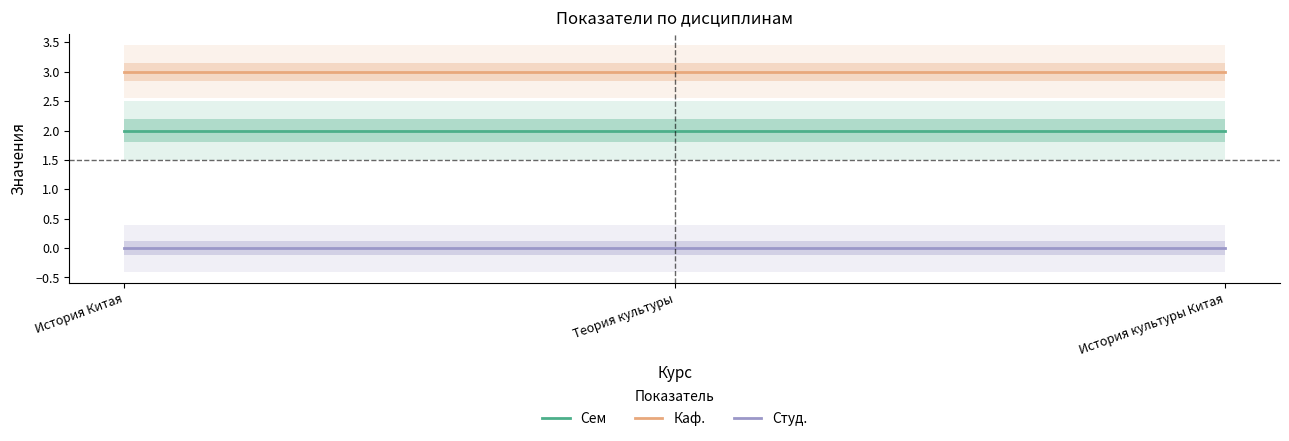

Which has a higher value, Теория культуры or История Китая?

Теория культуры